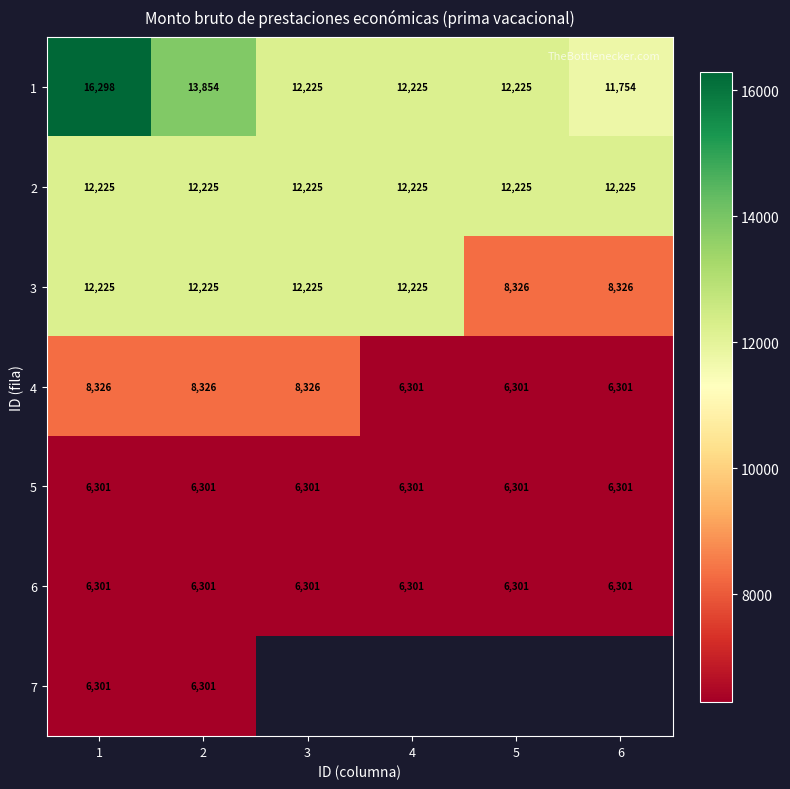

What is the sum of the 6 values at 1 and 4?

12601.1